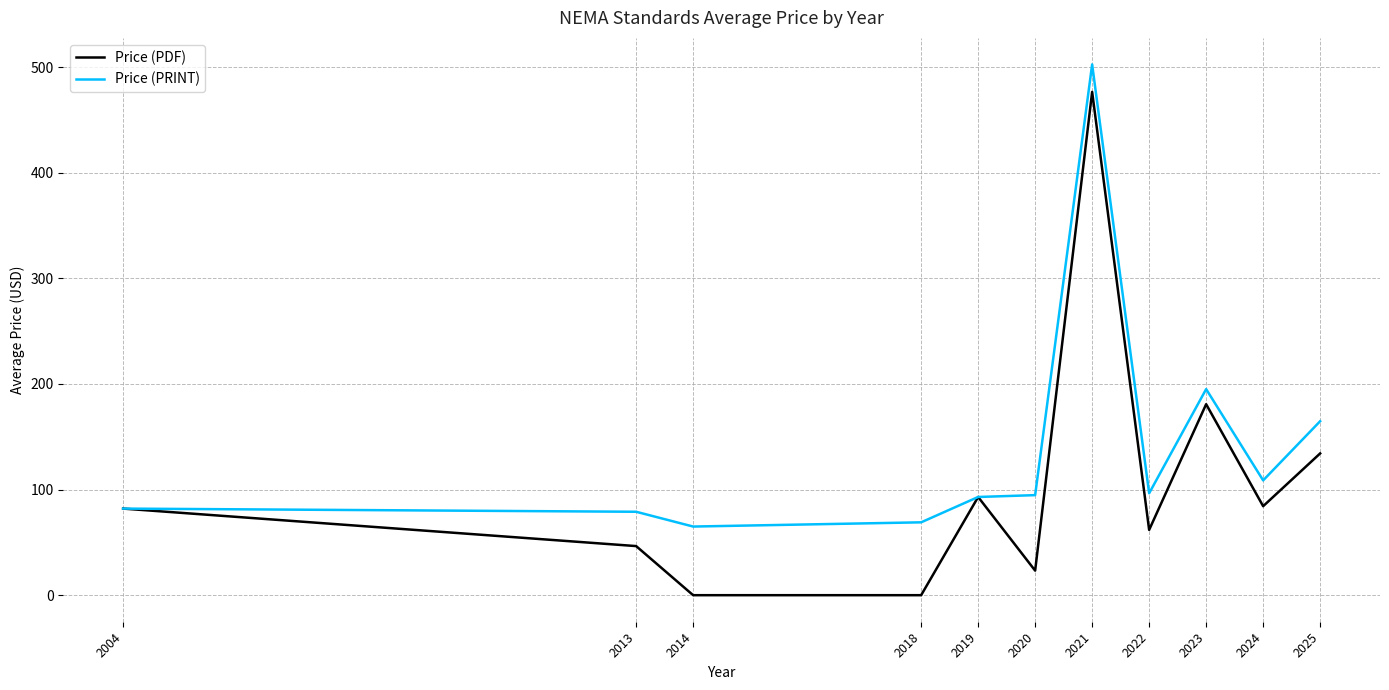

List the series in order of their peak value, lowest first.

Price (PDF), Price (PRINT)